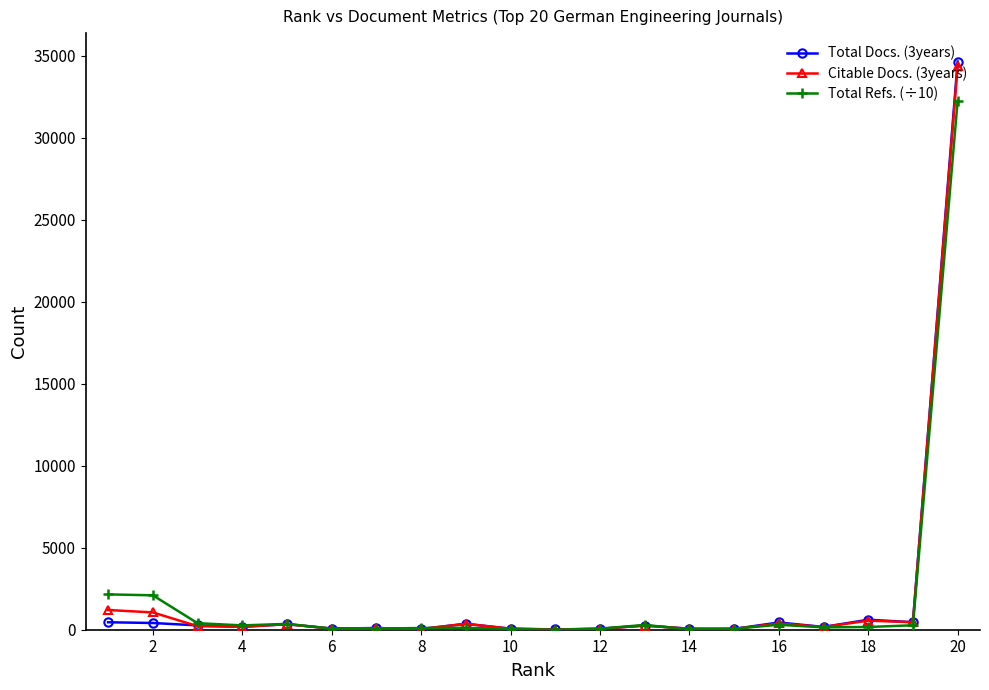

Which series has the largest range (max minus min)?

Total Docs. (3years)